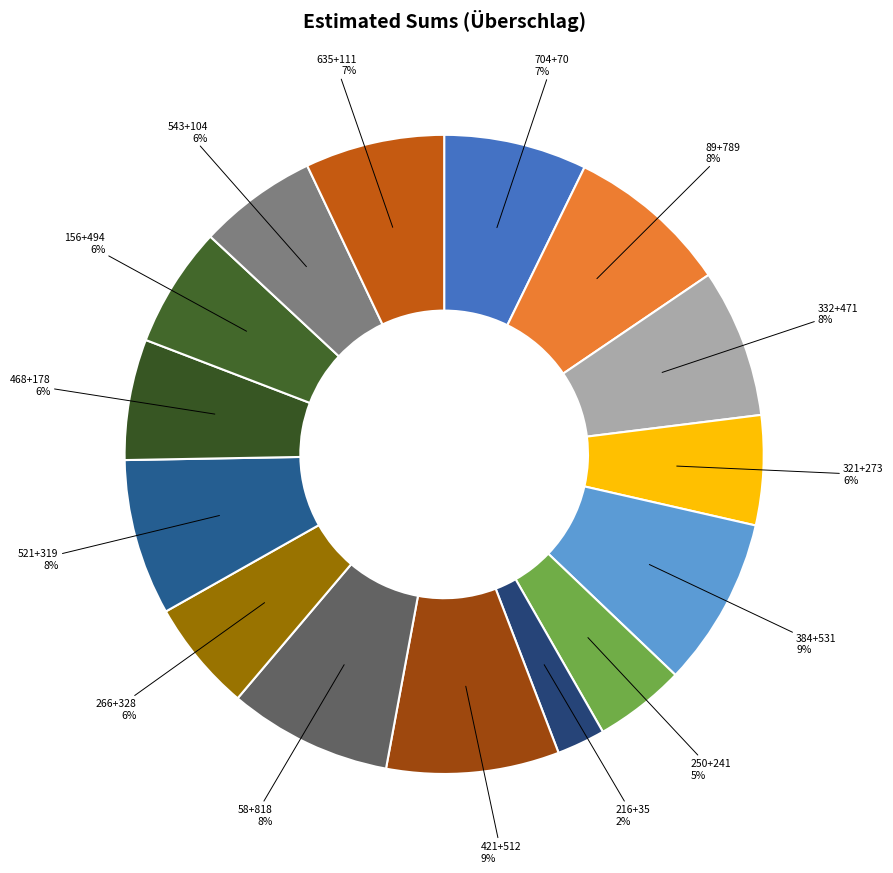

How many slices are in this pie chart?

15